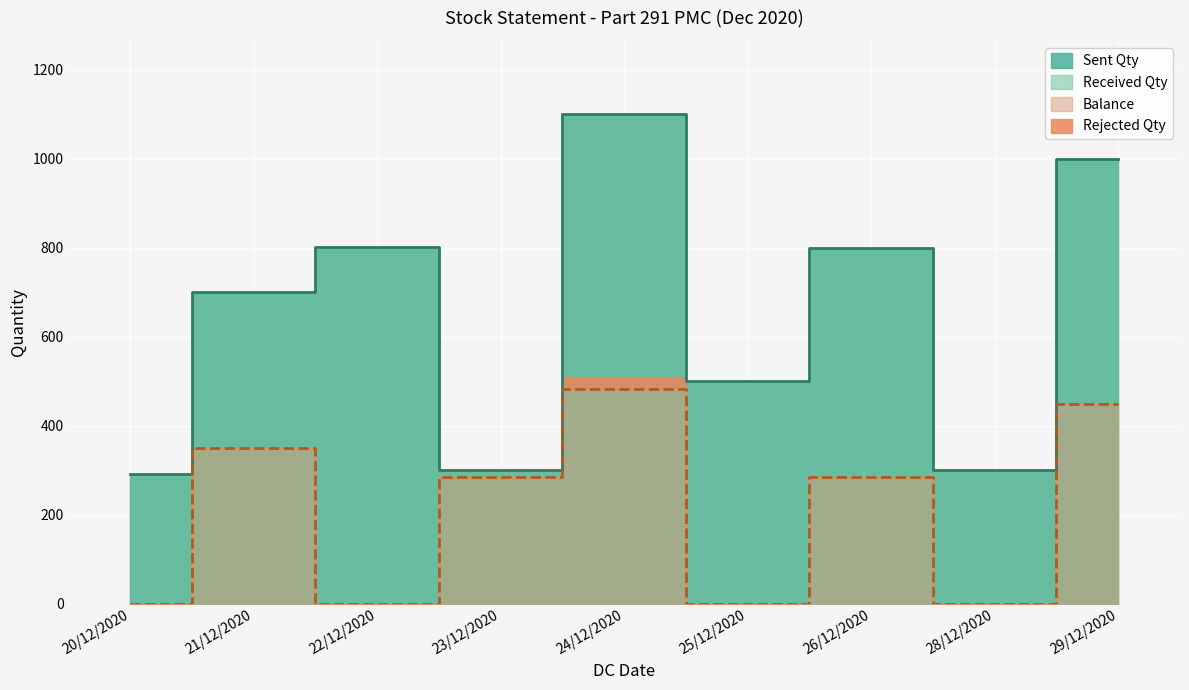

What is the sum of all Sent Qty values?

5796